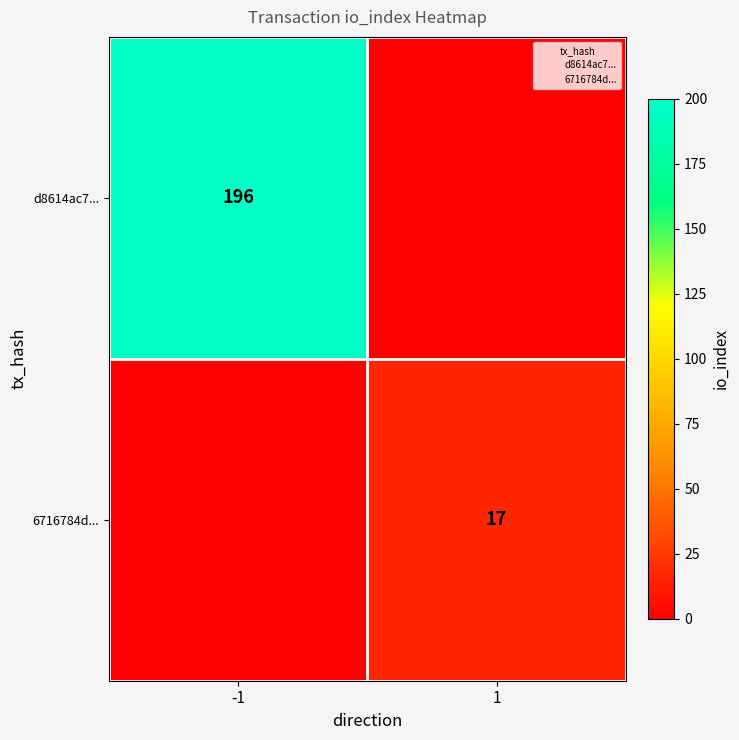

The value of d8614ac7... at -1 is 196. True or false?

True